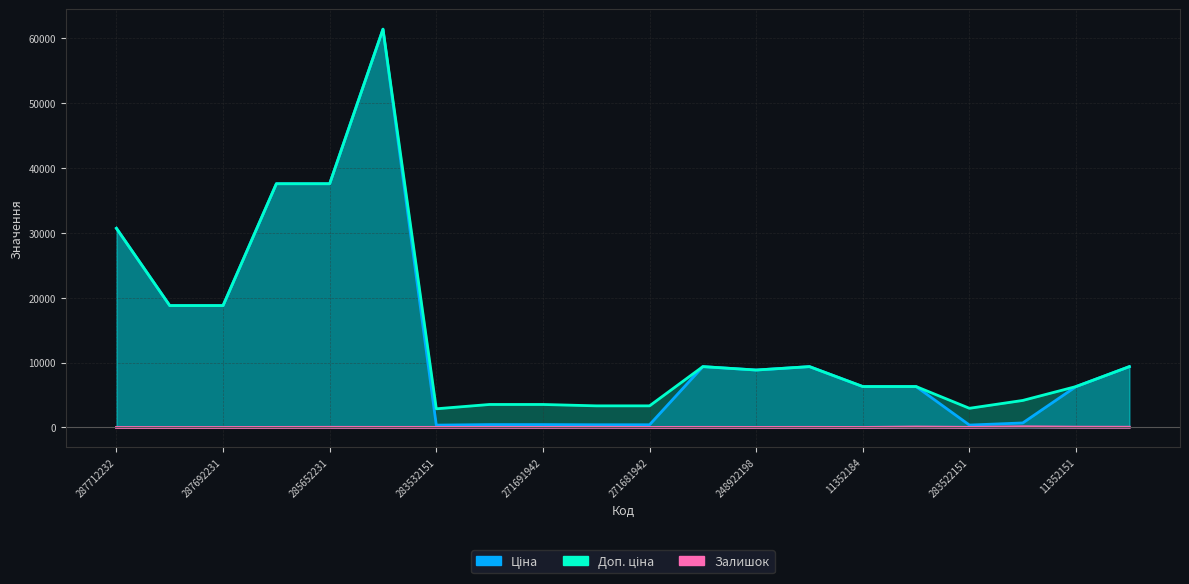

Which series has the widest spread of values?

Ціна